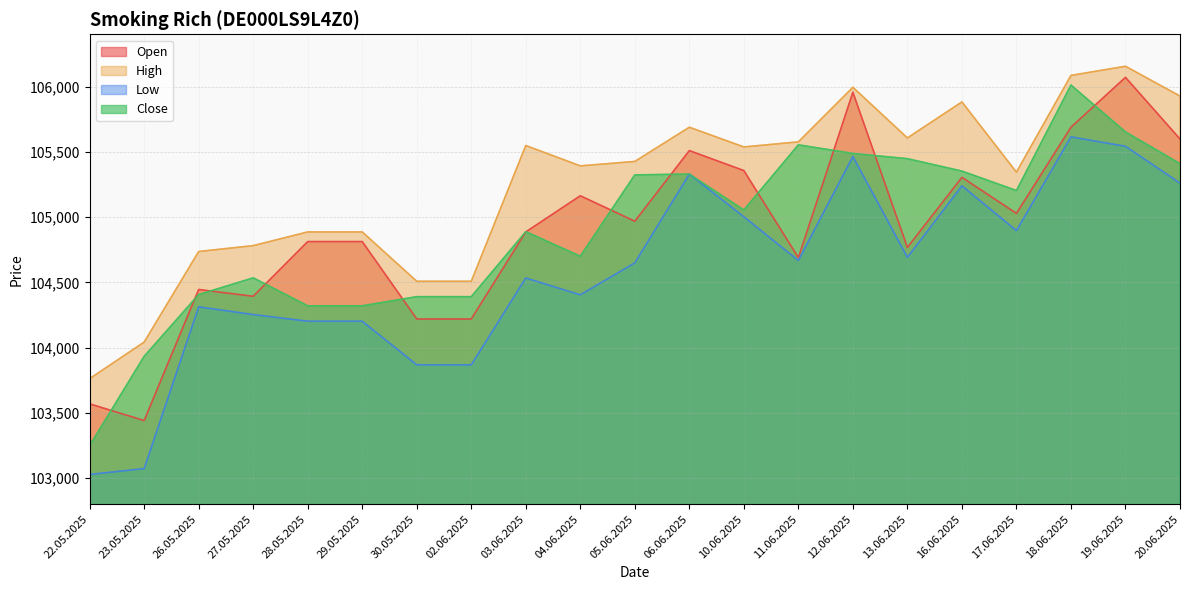

Rank the categories by Open value from lowest to highest.

23.05.2025, 22.05.2025, 30.05.2025, 02.06.2025, 27.05.2025, 26.05.2025, 11.06.2025, 13.06.2025, 28.05.2025, 29.05.2025, 03.06.2025, 05.06.2025, 17.06.2025, 04.06.2025, 16.06.2025, 10.06.2025, 06.06.2025, 20.06.2025, 18.06.2025, 12.06.2025, 19.06.2025